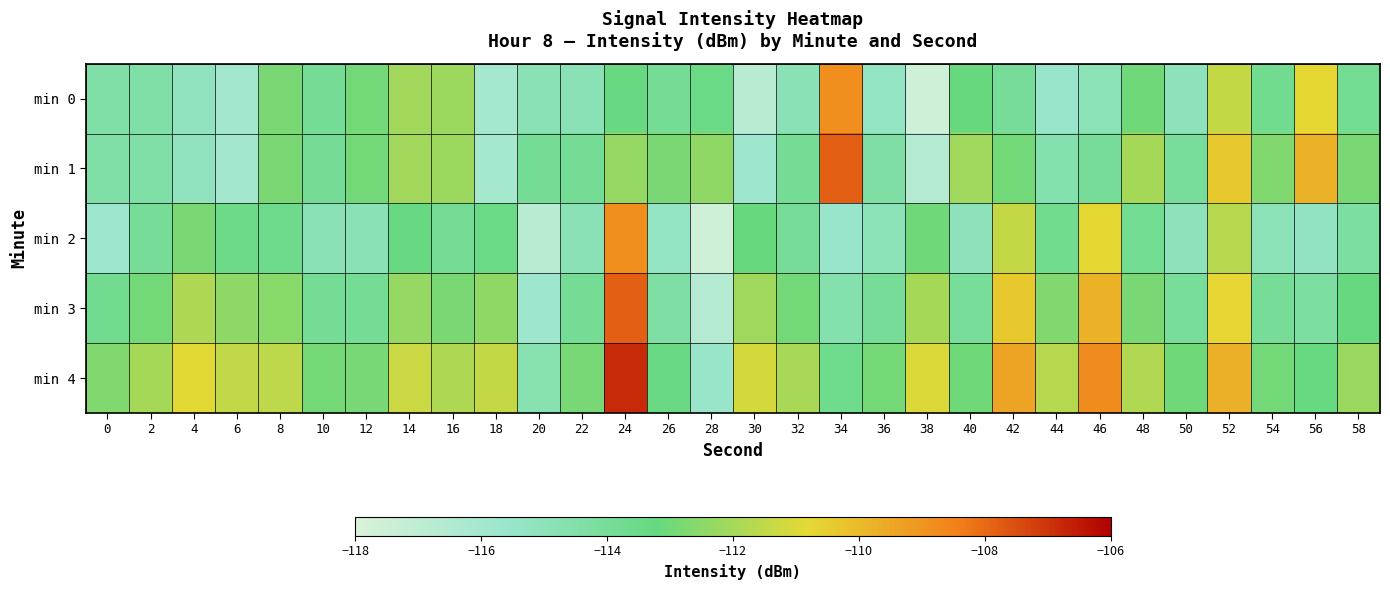

Rank the series by their maximum value, from lowest to highest.

min 0, min 2, min 1, min 3, min 4